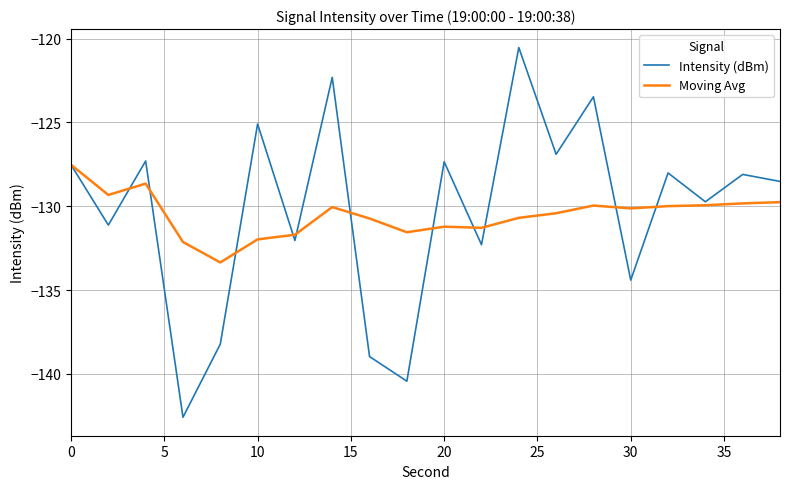

List the series in order of their peak value, lowest first.

Moving Avg, Intensity (dBm)